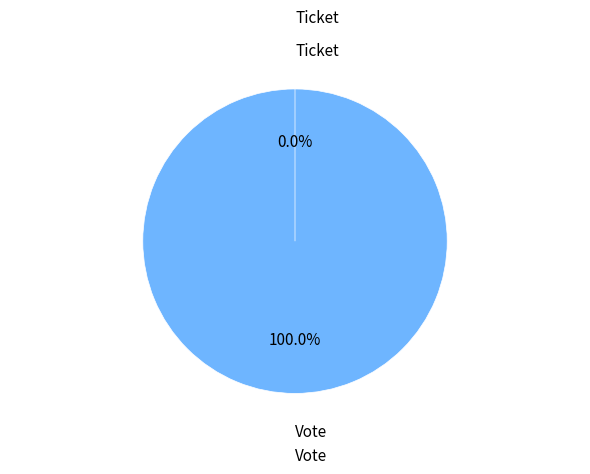

The Vote slice represents 100% of the pie. True or false?

True